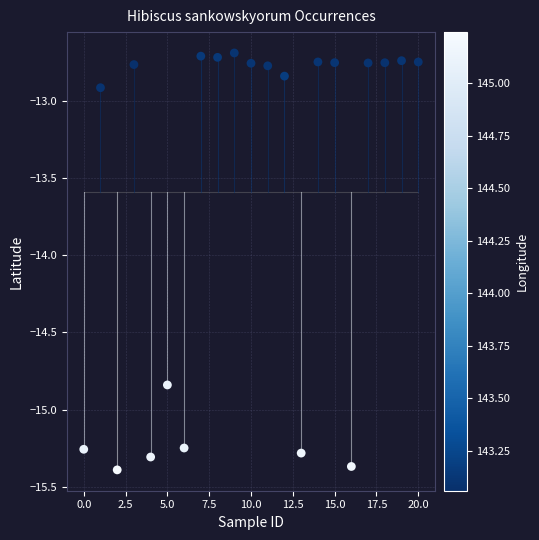

What is the range of Y values (max minus min)?

2.7